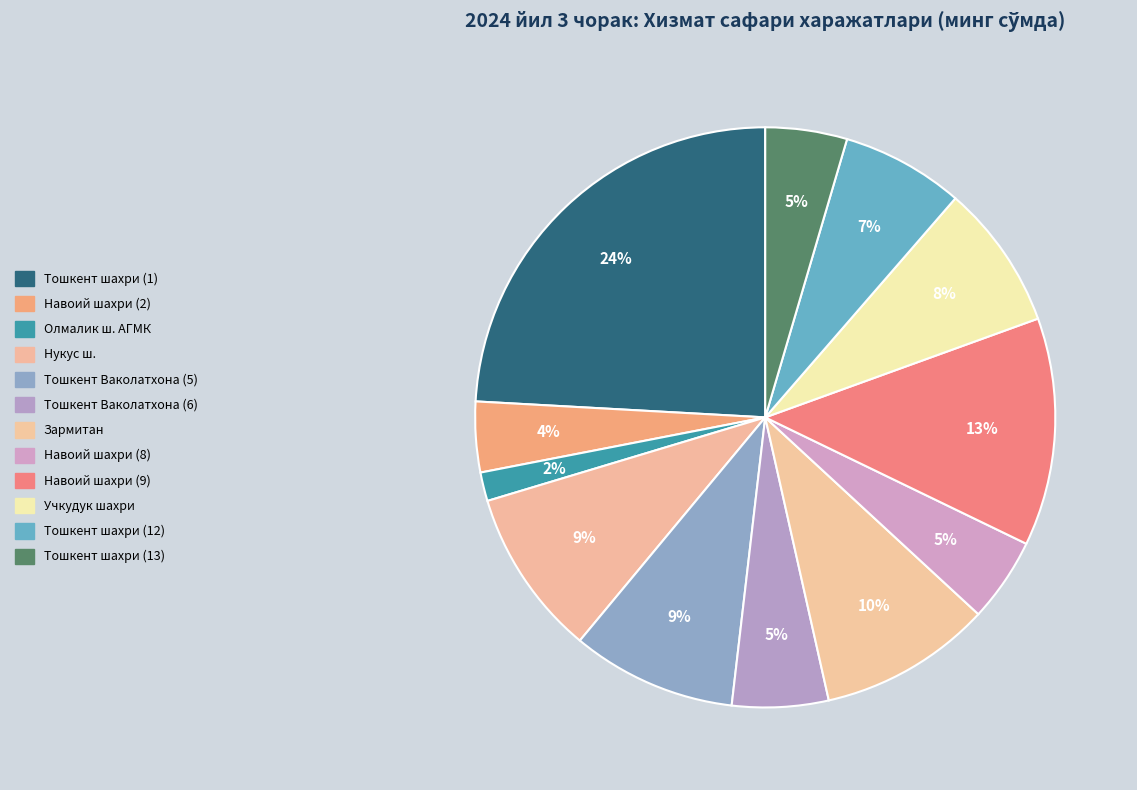

How many slices are in this pie chart?

12